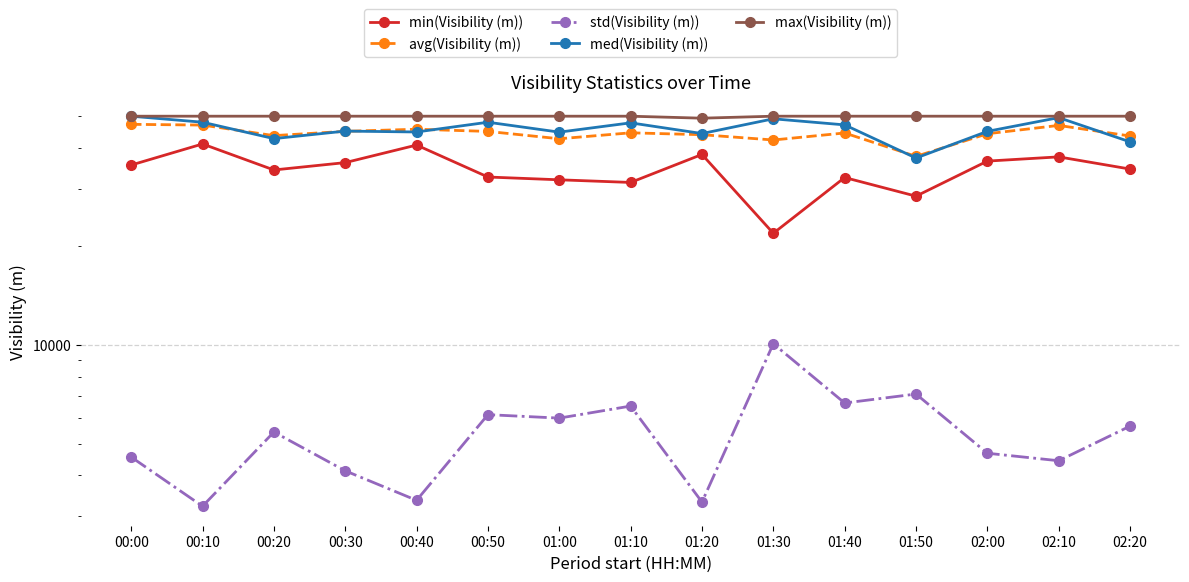

Between which two adjacent categories do avg(Visibility (m)) and med(Visibility (m)) first intersect?

00:10 and 00:20